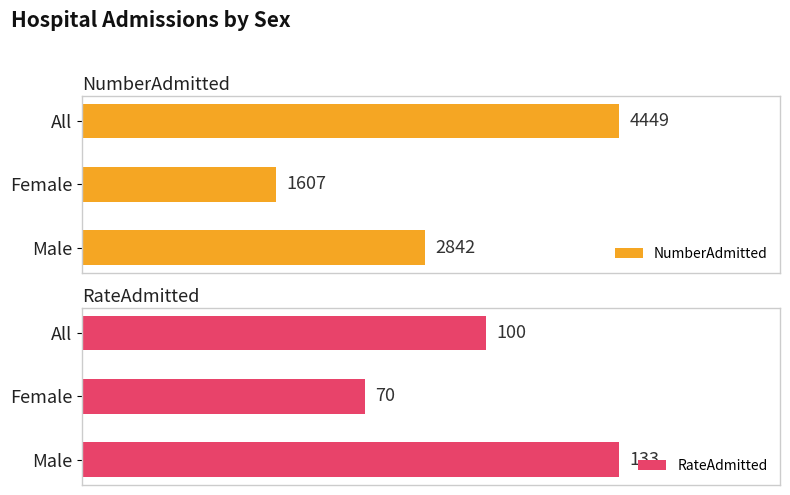

Which category has the lowest value in the NumberAdmitted series?

Female